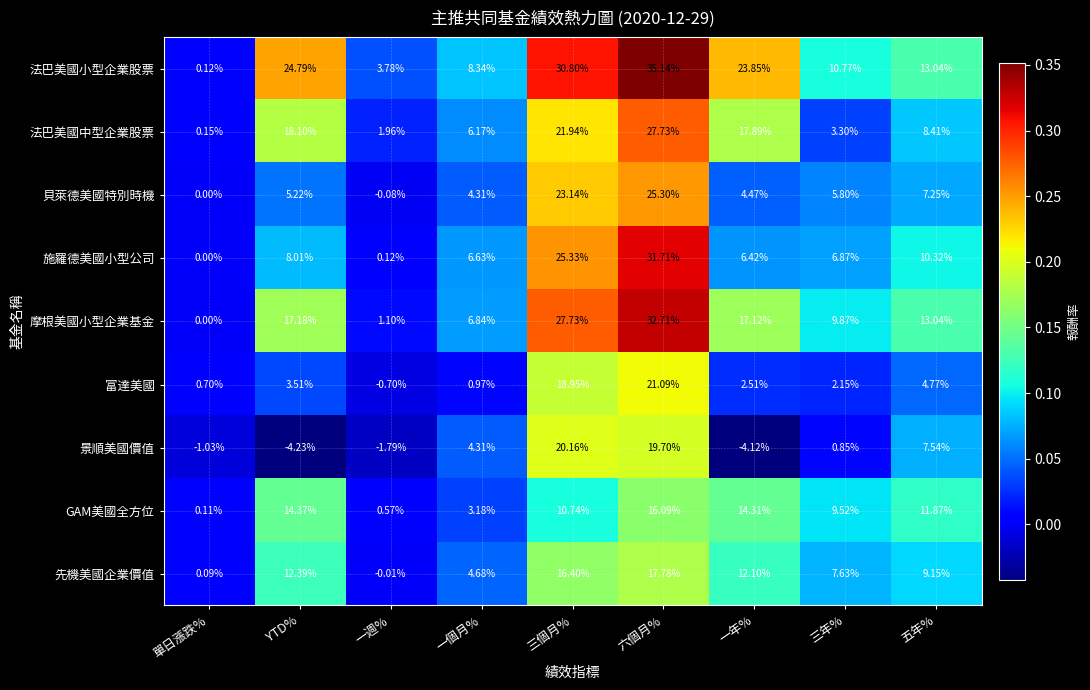

Which series changed the most between 一週% and 五年%?

摩根美國小型企業基金